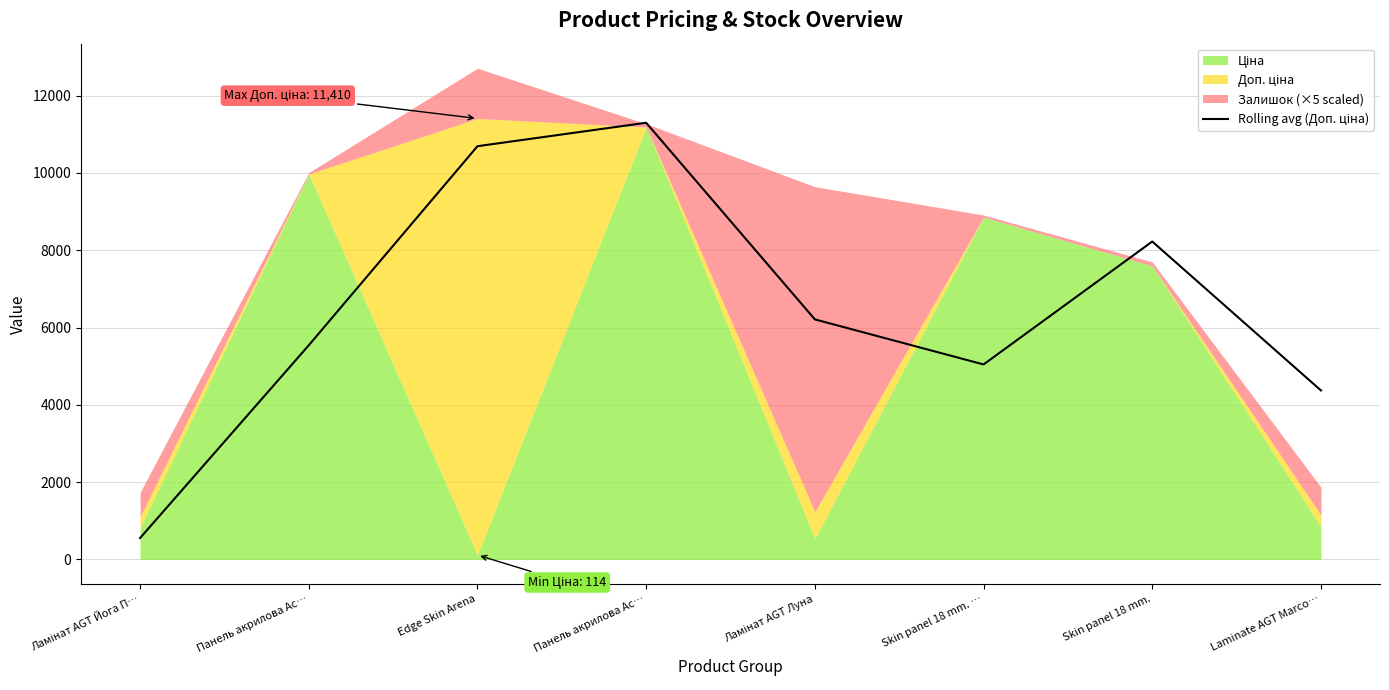

Approximately how many times larger is the value at Laminate AGT Marco… compared to Ламінат AGT Луна?

0.7